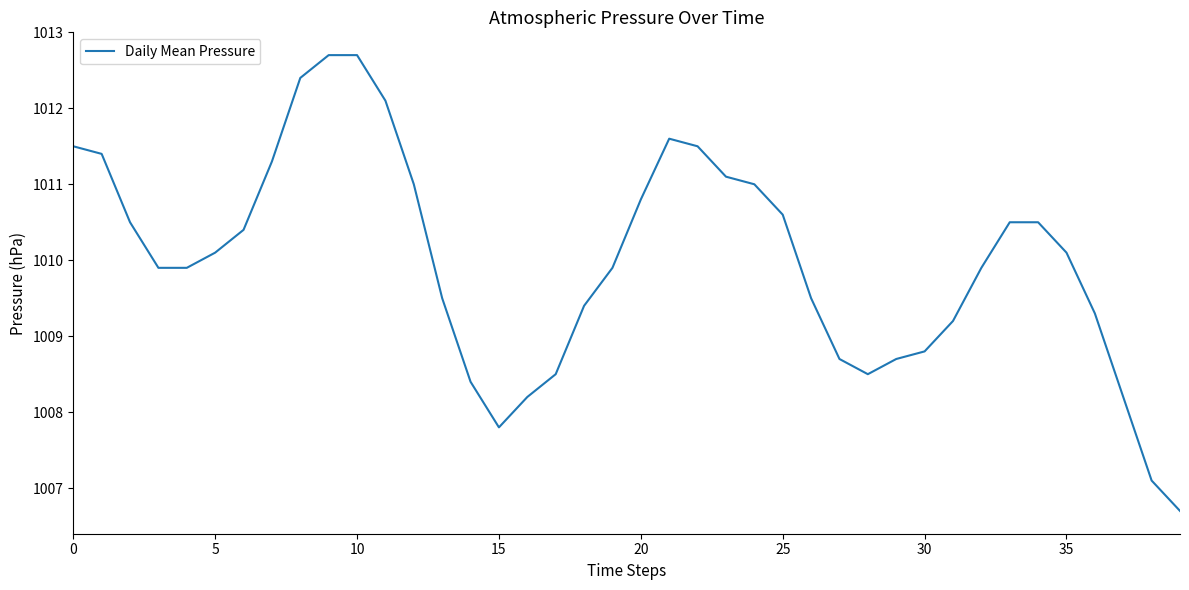

What is the difference between the maximum and minimum values?

6.0